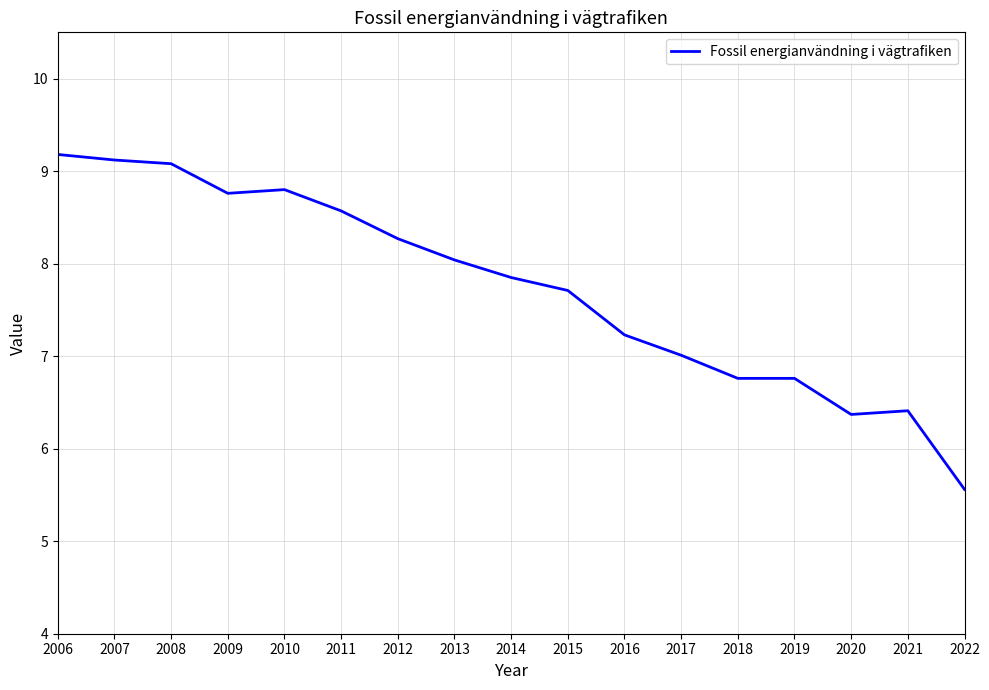

The chart shows a value of 5.6 at 2022. True or false?

True